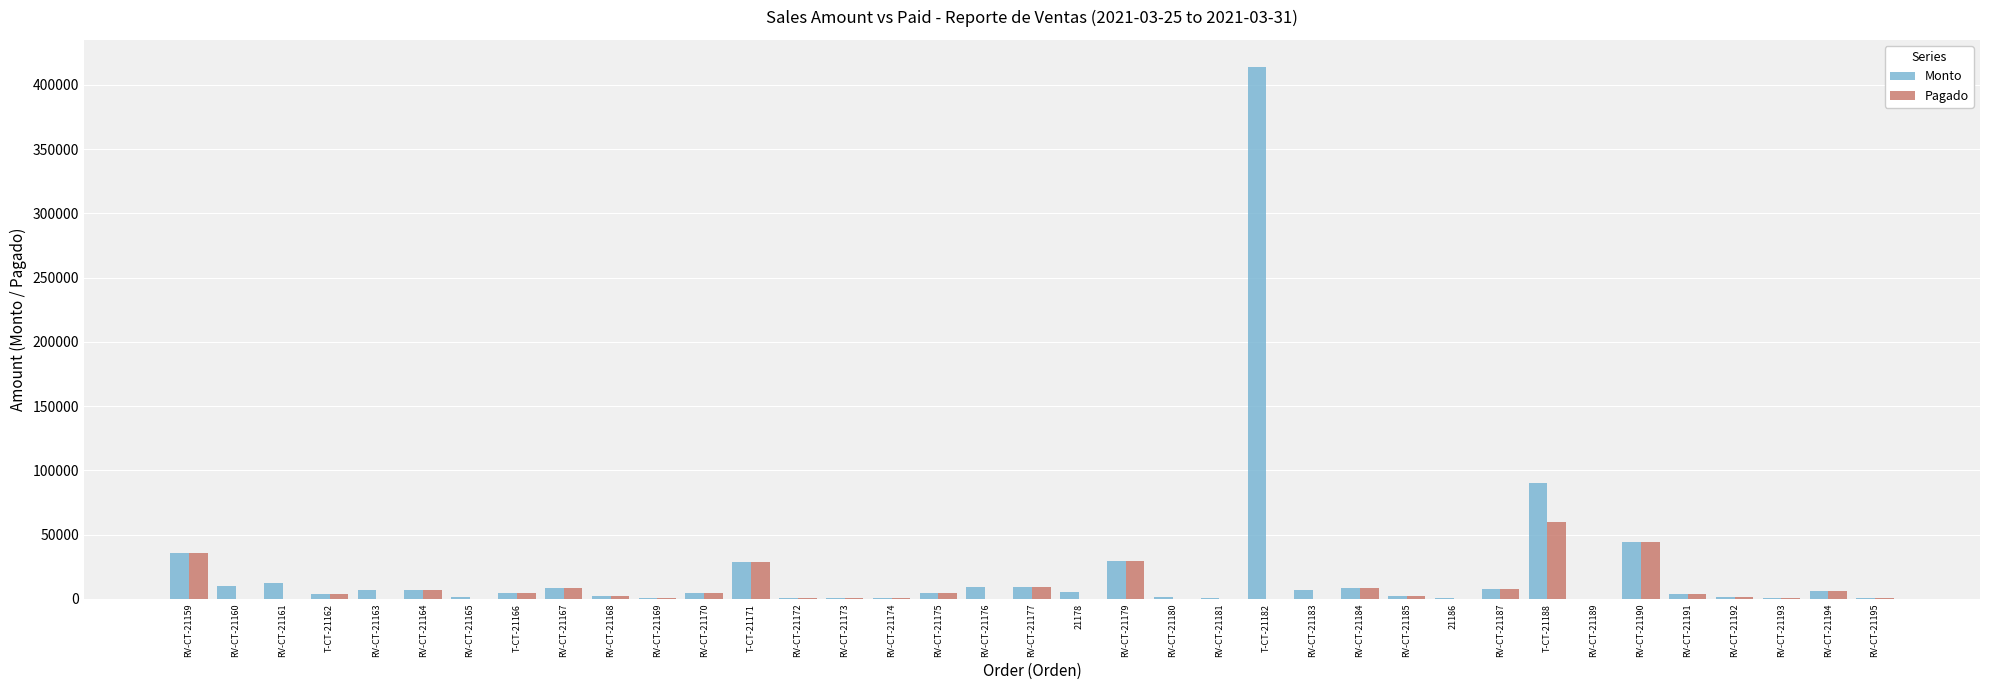

At which label is Monto closest to 207245?

T-CT-21188